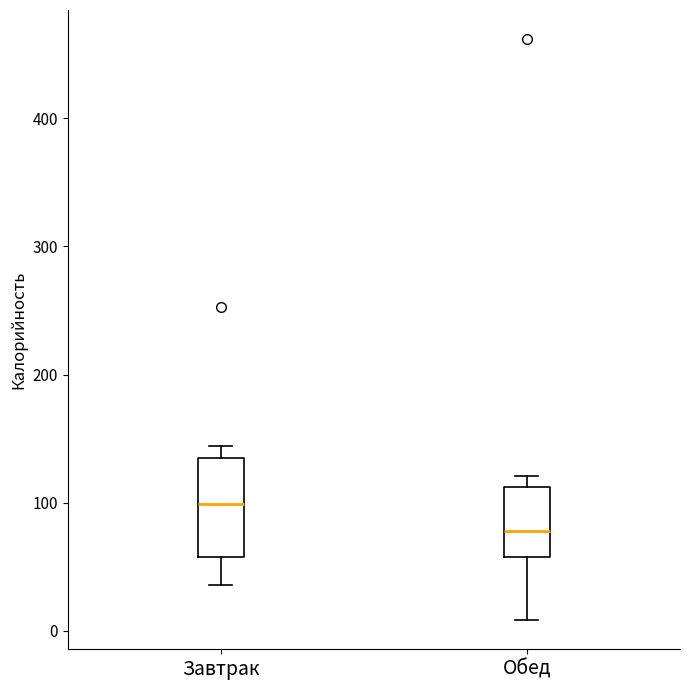

Which box is the tallest, from its lower edge to its upper edge?

Завтрак